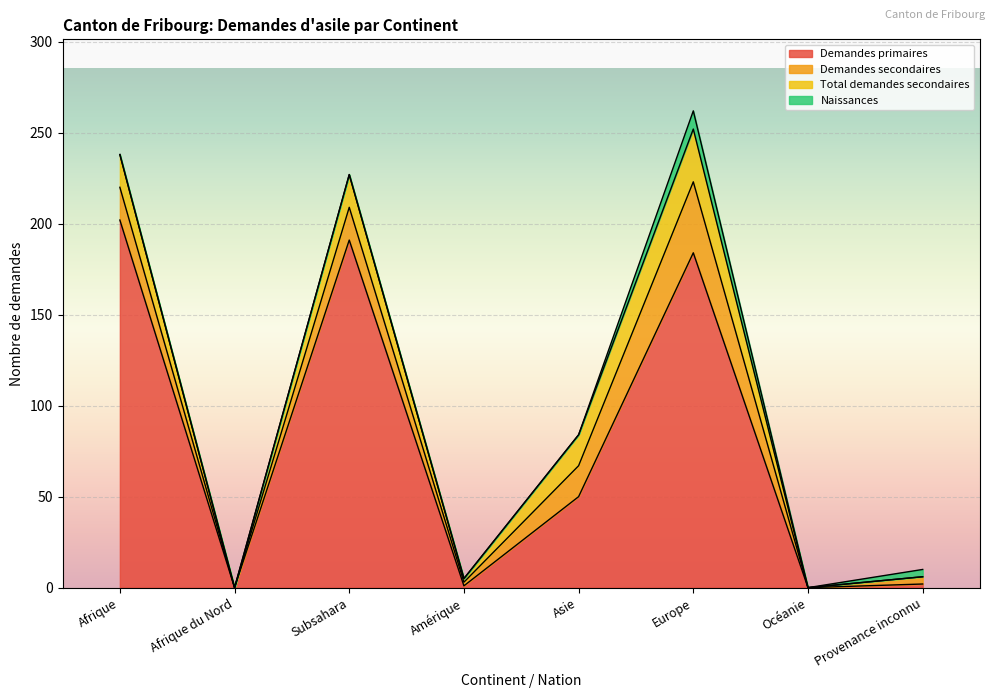

How many Naissances values are between 0 and 4?

7